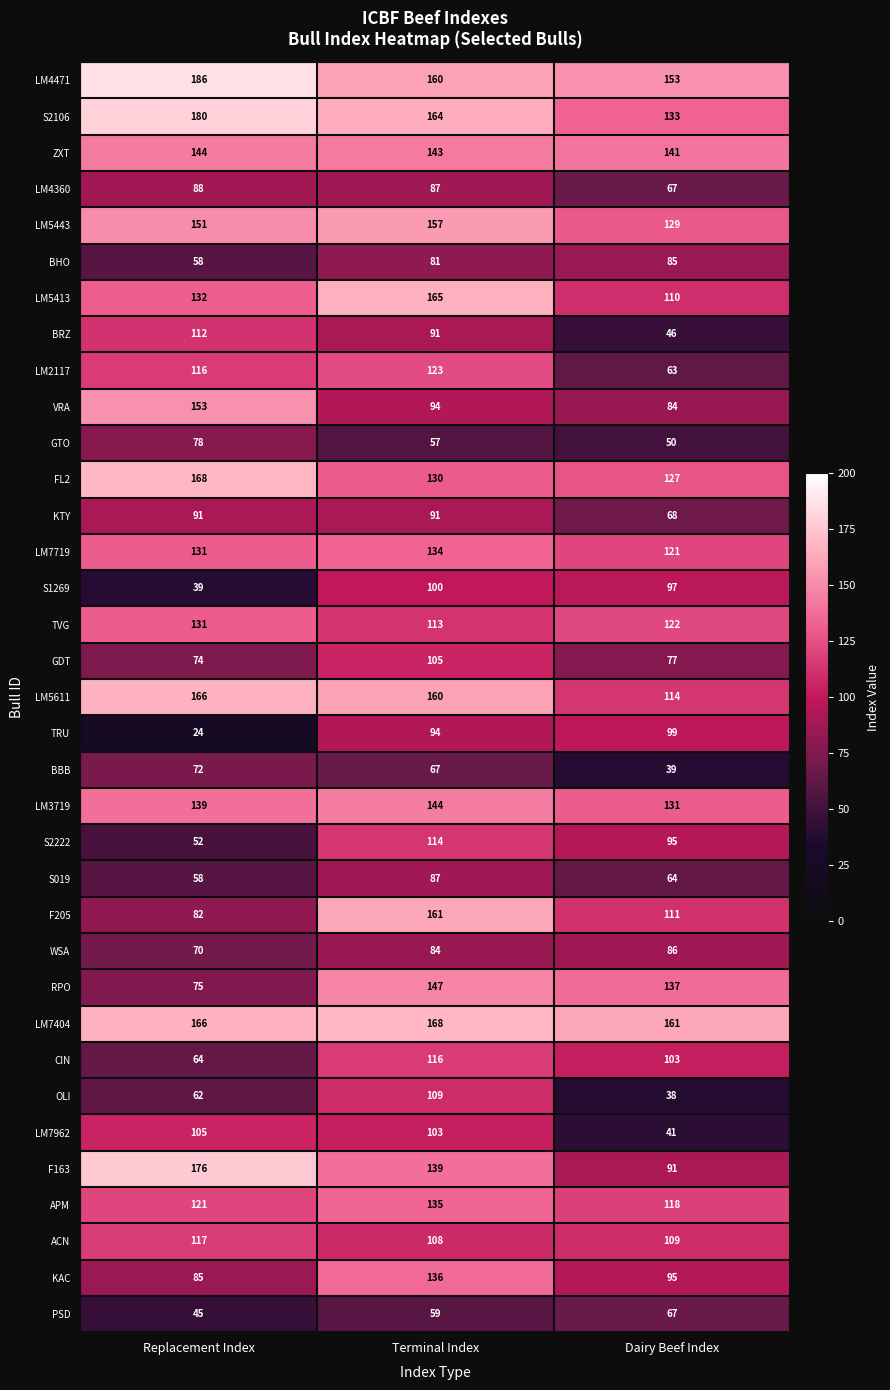

What is the highest value of the VRA series?

153